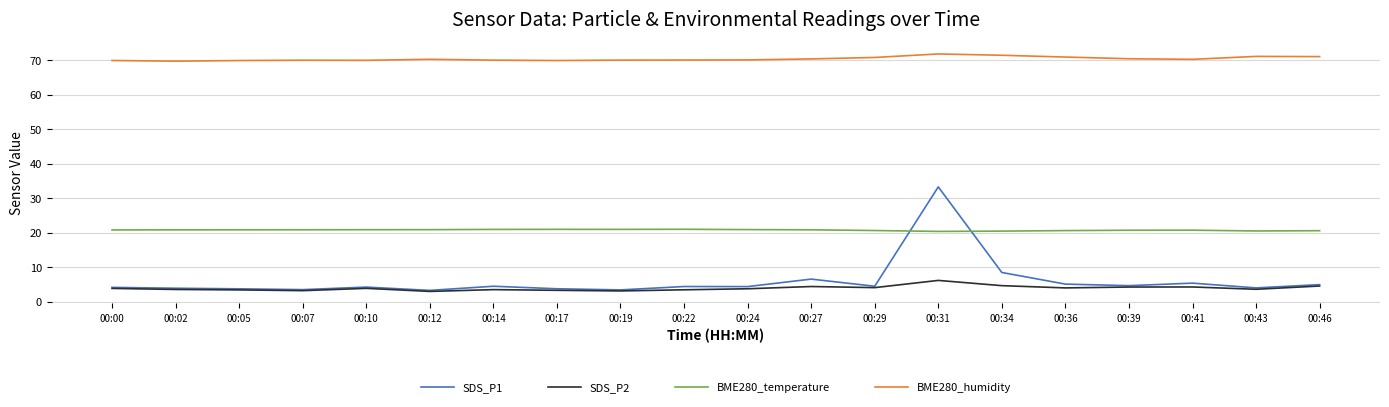

Is the value of SDS_P2 at 00:39 greater than the value of SDS_P1 at 00:07?

Yes